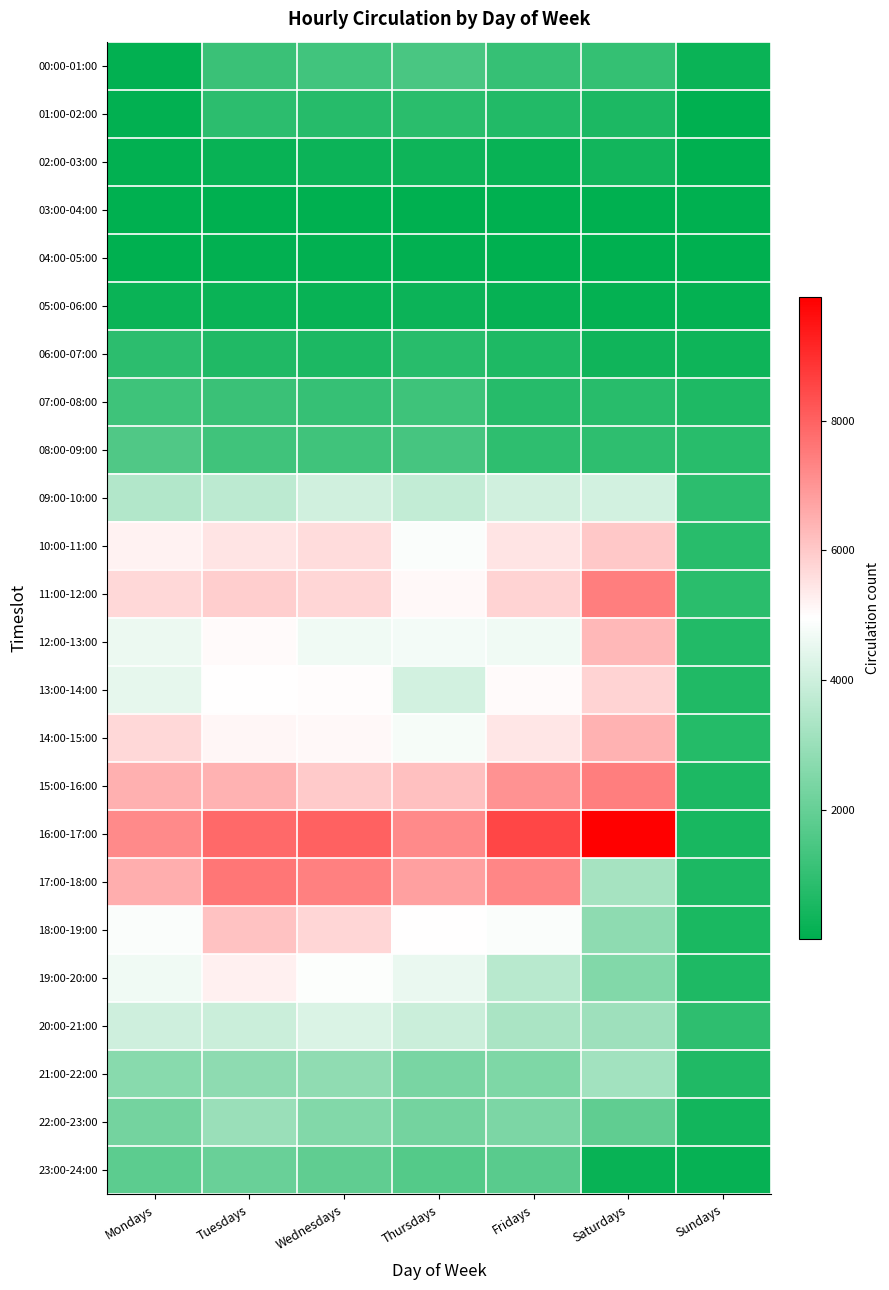

Between Wednesdays and Saturdays, which is larger?

Wednesdays